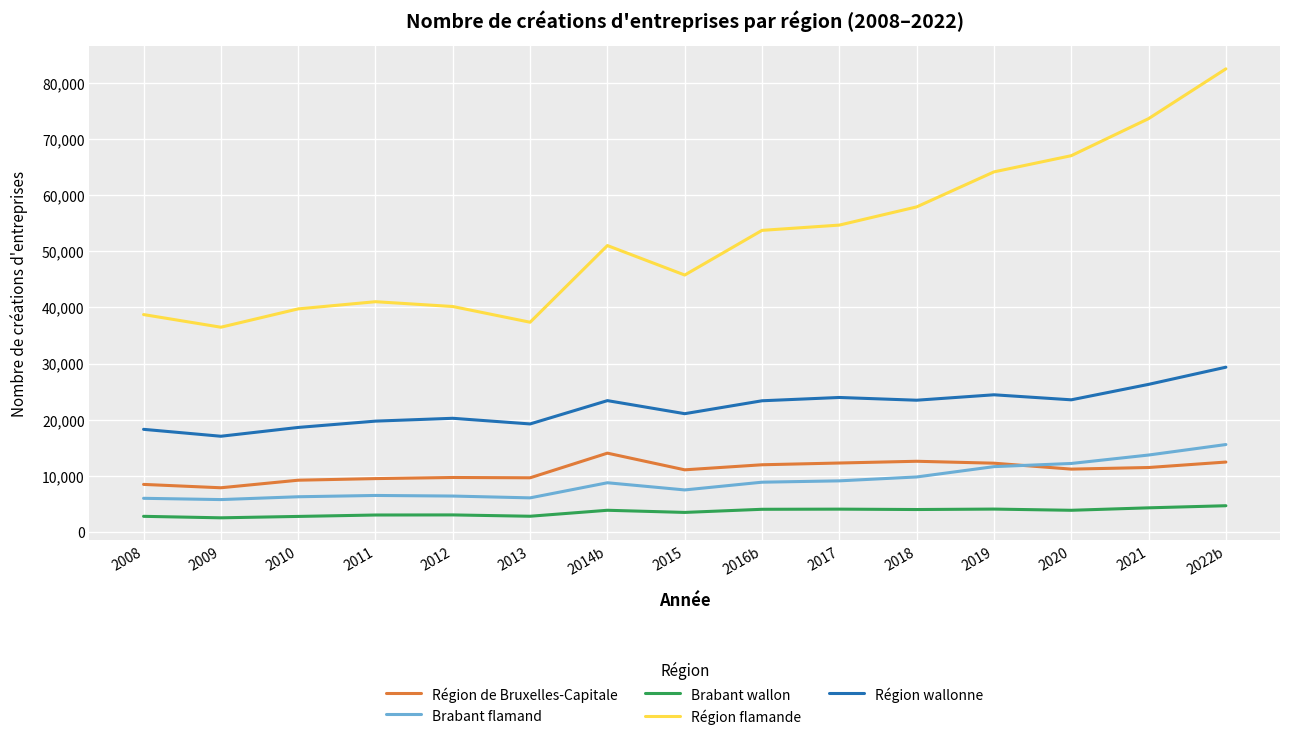

Between 2012 and 2014b, which series saw the biggest shift?

Région flamande